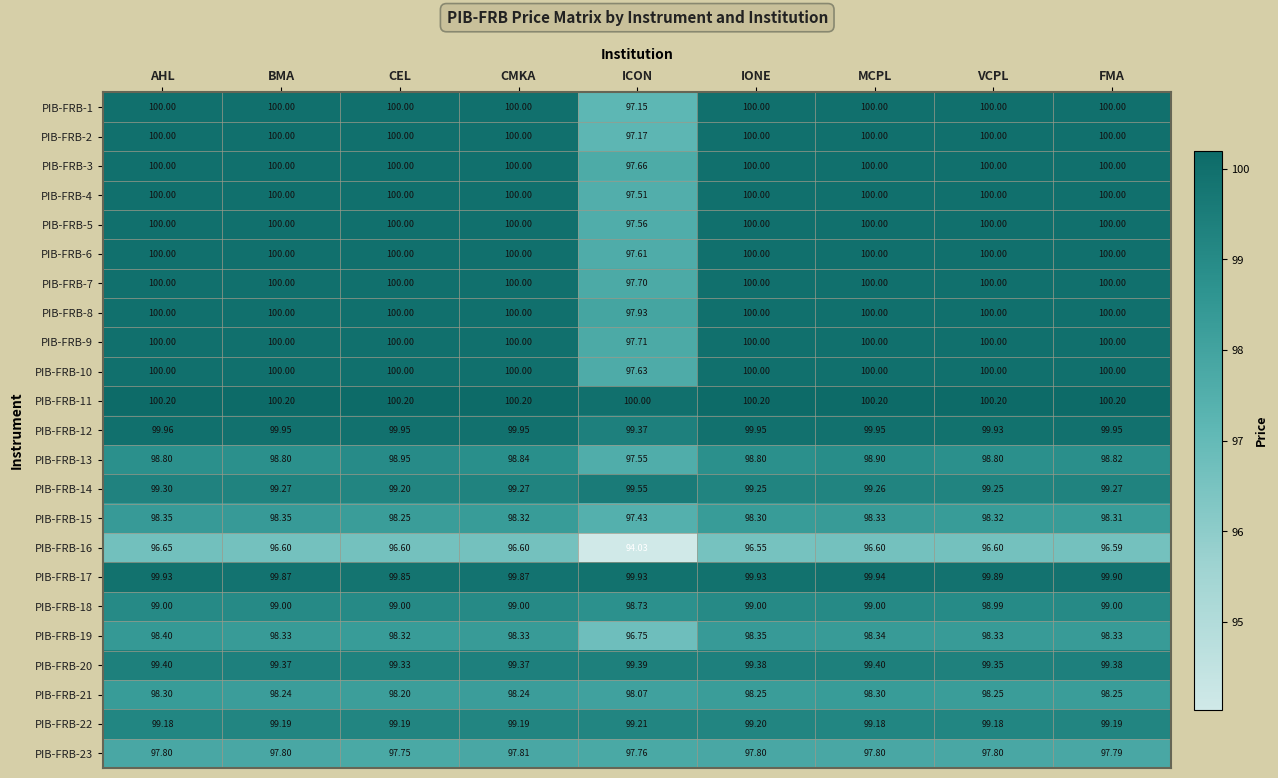

Count the number of categories in the chart.

9